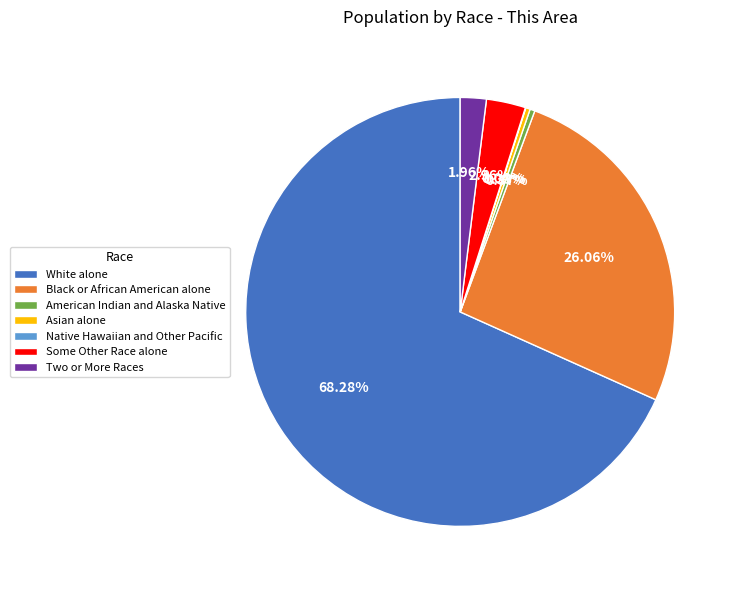

Is there a majority slice in this chart?

Yes